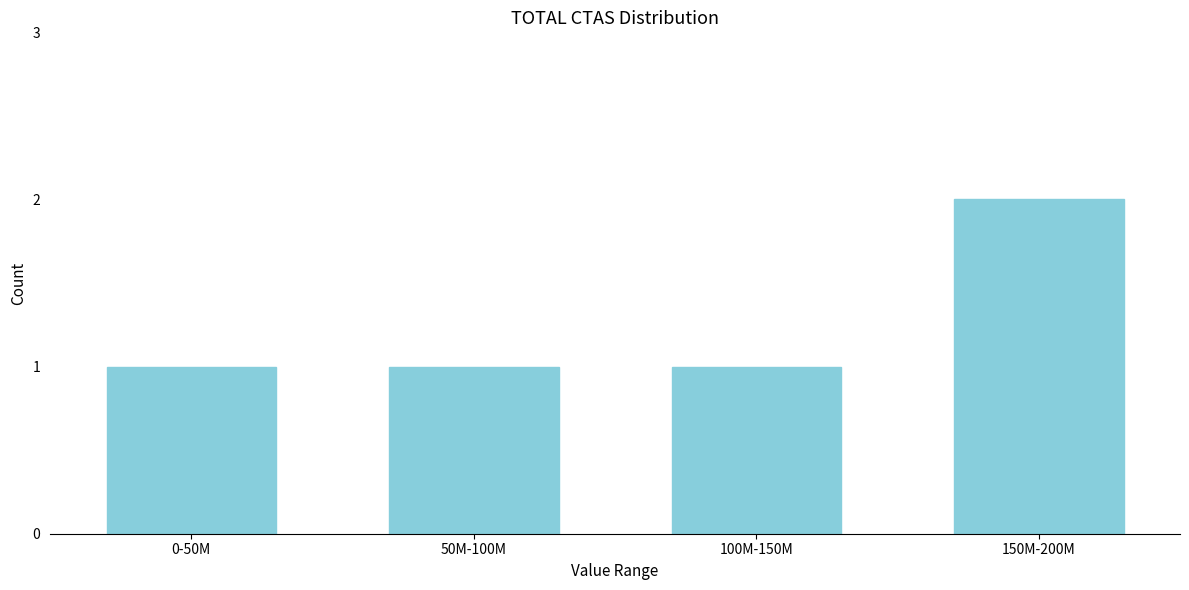

Reading left to right, extract all data points from this chart.

0-50M=1	50M-100M=1	100M-150M=1	150M-200M=2